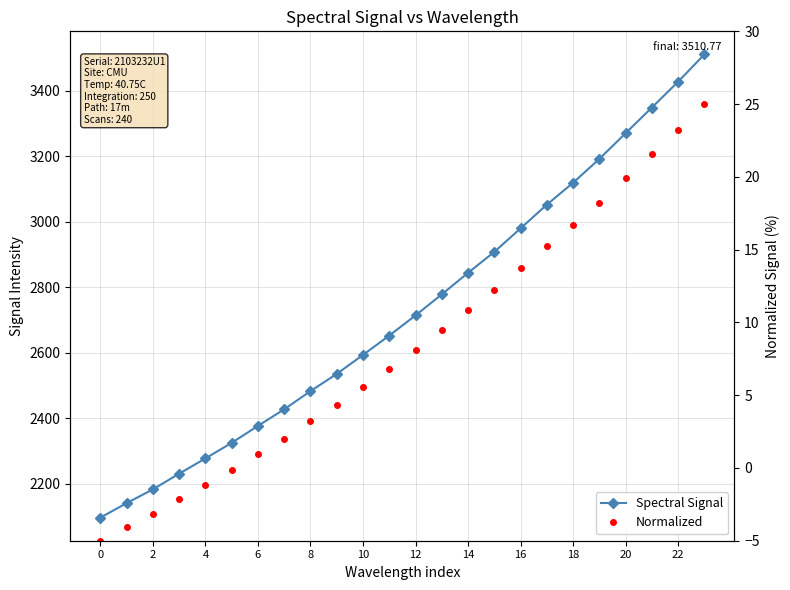

Between 20 and 15, which series saw the biggest shift?

Spectral Signal